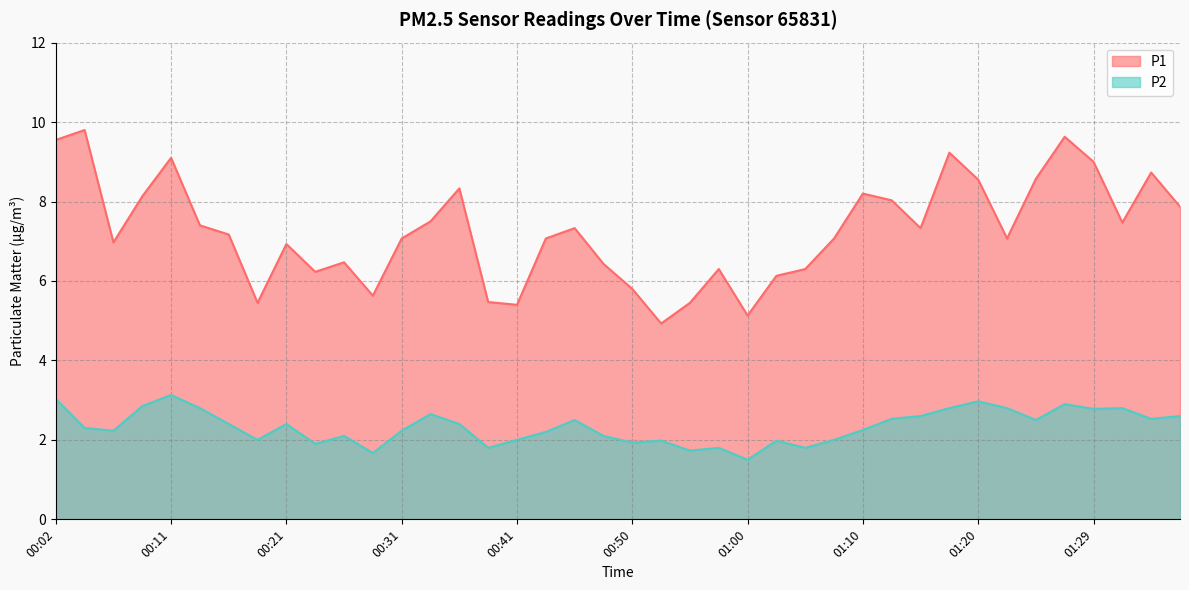

List the labels in order of P2 value, largest first.

00:11, 00:02, 01:20, 01:27, 00:09, 00:14, 01:17, 01:22, 01:32, 01:29, 00:33, 01:15, 01:37, 01:12, 01:34, 00:46, 01:25, 00:16, 00:21, 00:36, 00:04, 01:10, 00:07, 00:31, 00:43, 00:26, 00:48, 00:19, 00:41, 01:07, 00:53, 01:03, 00:50, 00:24, 00:38, 00:58, 01:05, 00:55, 00:28, 01:00